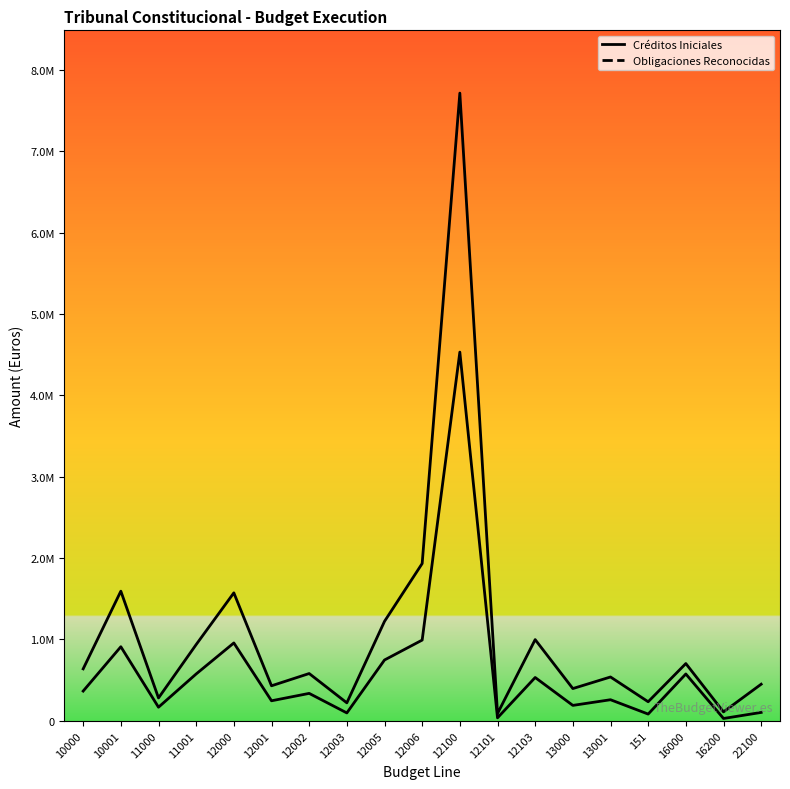

True or false: Obligaciones Reconocidas and Créditos Iniciales cross at least once.

False